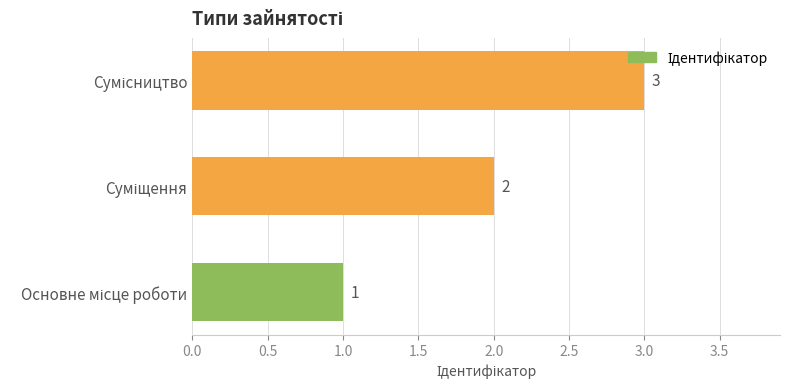

What is the sum of all values?

6